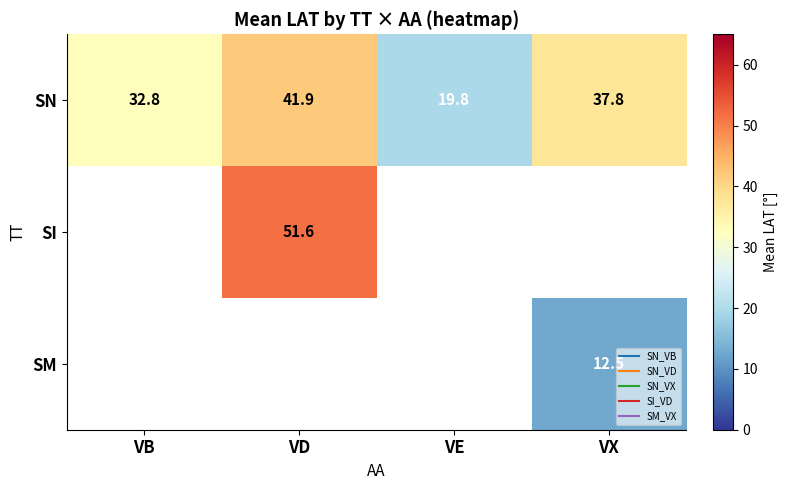

What is the sum of all SN values?

132.2